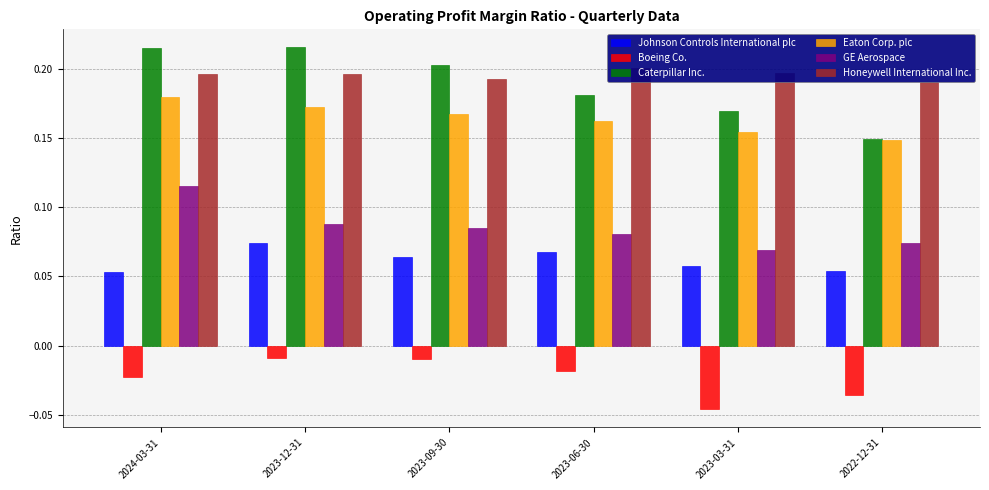

Reading left to right, list all the values displayed in this chart.

Johnson Controls International plc: 0.1	0.1	0.1	0.1	0.1	0.1
Boeing Co.: -0.0	-0.0	-0.0	-0.0	-0.0	-0.0
Caterpillar Inc.: 0.2	0.2	0.2	0.2	0.2	0.1
Eaton Corp. plc: 0.2	0.2	0.2	0.2	0.2	0.1
GE Aerospace: 0.1	0.1	0.1	0.1	0.1	0.1
Honeywell International Inc.: 0.2	0.2	0.2	0.2	0.2	0.2